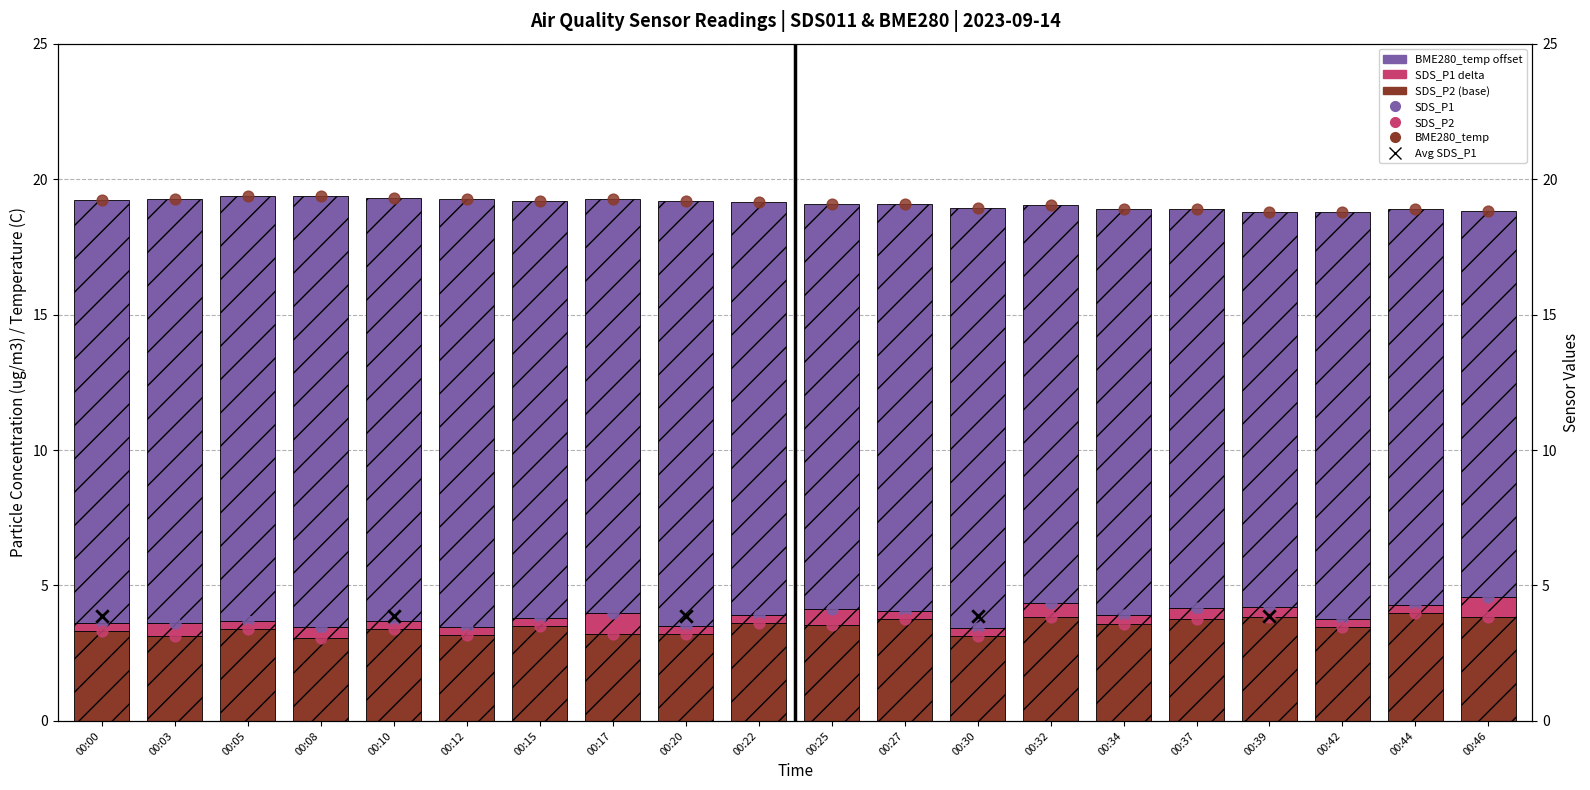

Which series has the largest total across all categories?

BME280_temperature